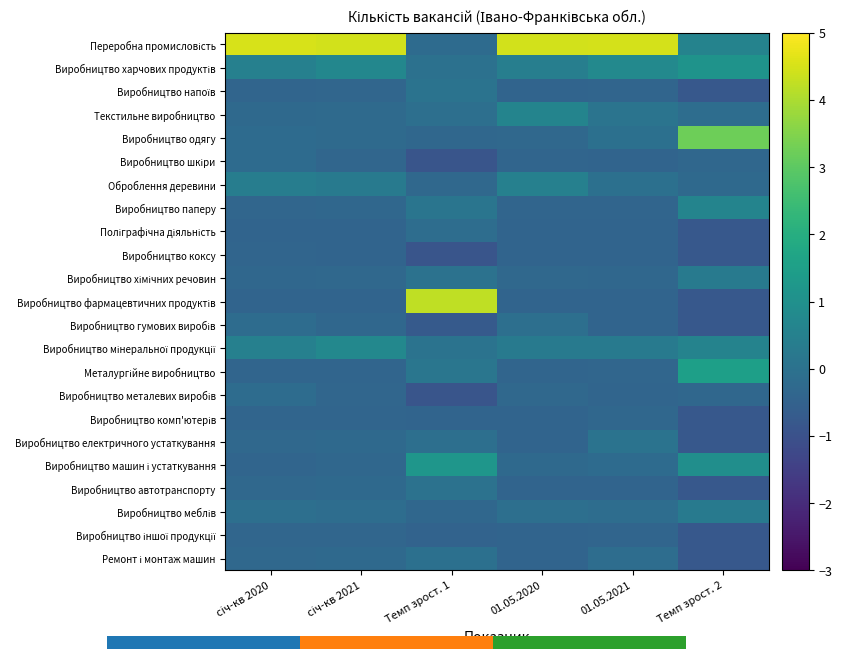

Rank the series at 01.05.2020 from highest to lowest value.

Переробна промисловість, Текстильне виробництво, Оброблення деревини, Виробництво харчових продуктів, Виробництво мінеральної продукції, Виробництво гумових виробів, Виробництво меблів, Виробництво машин і устаткування, Виробництво одягу, Виробництво хімічних речовин, Виробництво металевих виробів, Виробництво шкіри, Виробництво паперу, Металургійне виробництво, Виробництво напоїв, Поліграфічна діяльність, Виробництво коксу, Виробництво фармацевтичних продуктів, Виробництво комп'ютерів, Виробництво електричного устаткування, Виробництво автотранспорту, Виробництво іншої продукції, Ремонт і монтаж машин